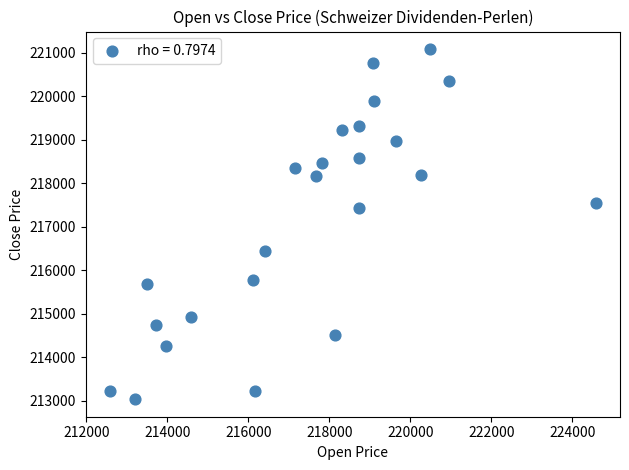

What Y value in the scatter plot is closest to 217060?

217427